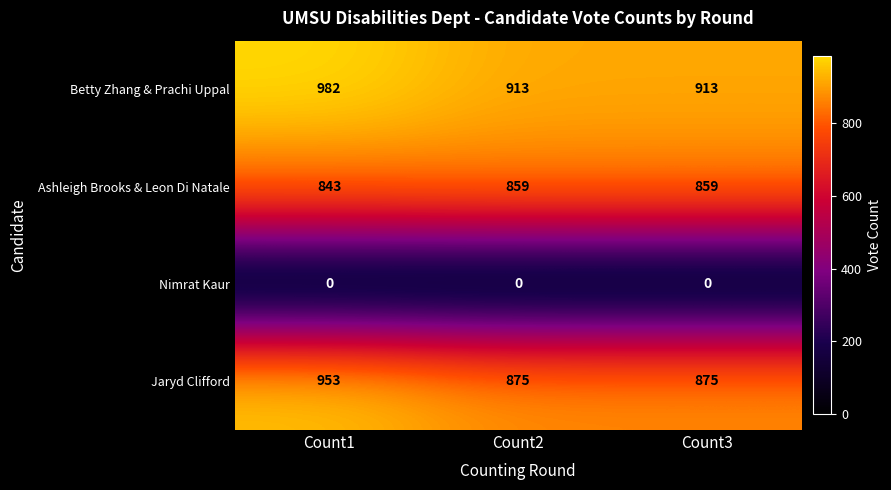

What is the total value across all series at Count2?

2647